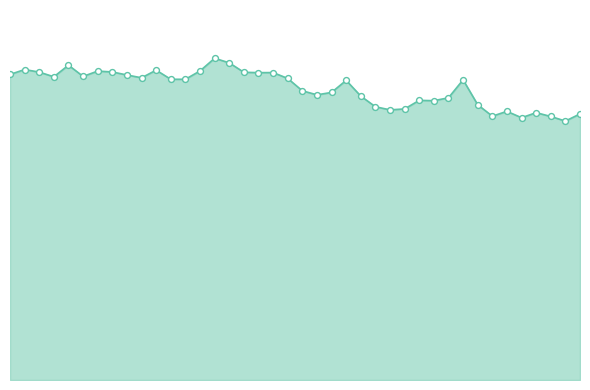

Is the value of mean signal line at 5 greater than the value of data points at 14?

No